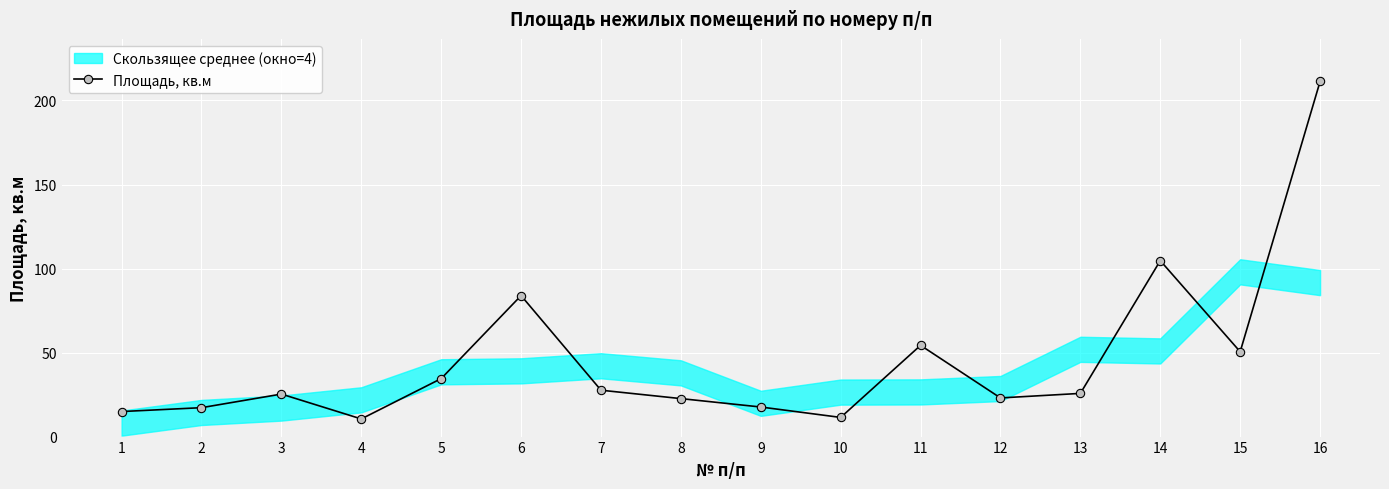

How many values are below 25?

7